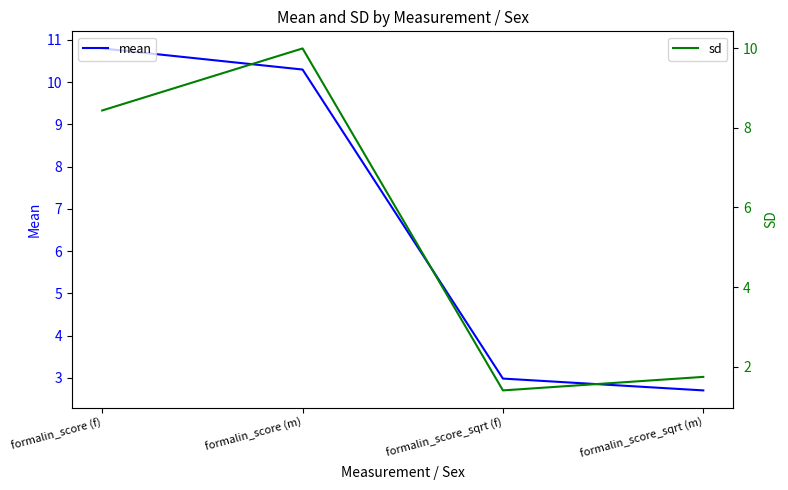

What is the difference between the maximum and second lowest values in the sd series?

8.3